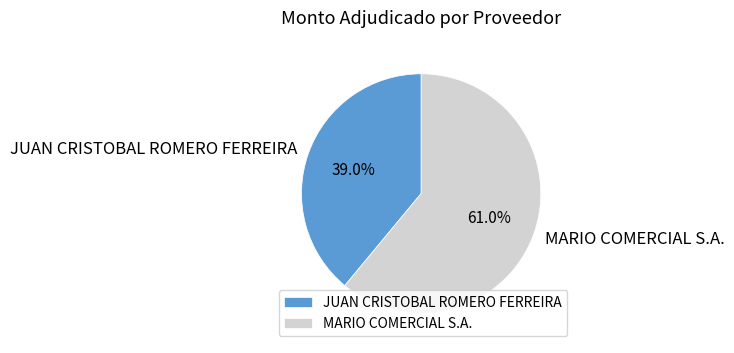

Is the sum of MARIO COMERCIAL S.A. and JUAN CRISTOBAL ROMERO FERREIRA greater than half?

Yes